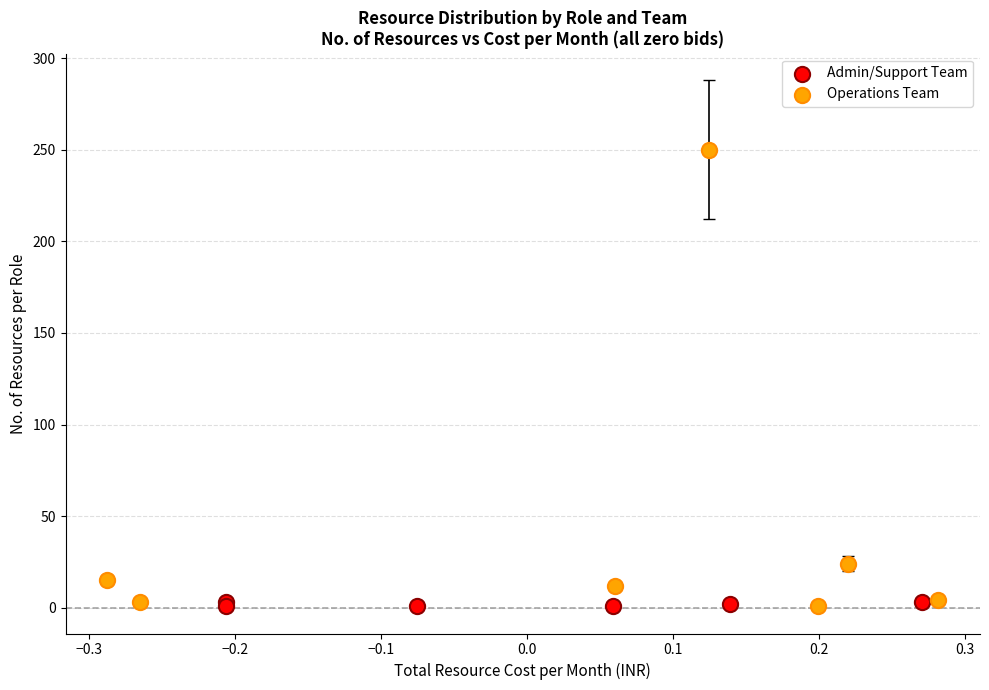

What are all the series names shown in the legend?

Admin/Support Team, Operations Team